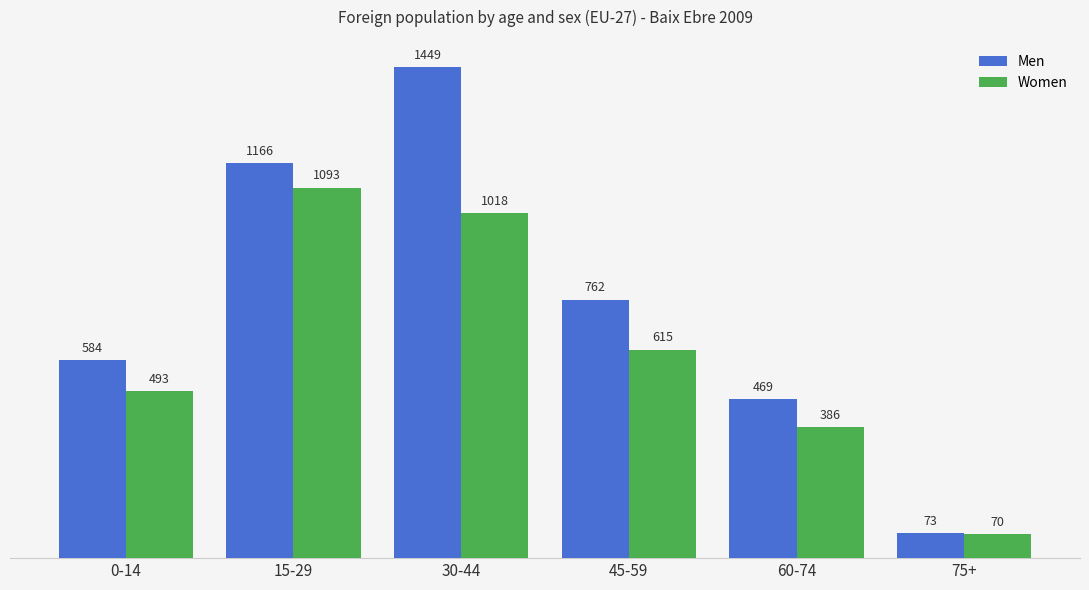

What is the total value across all series at 75+?

143